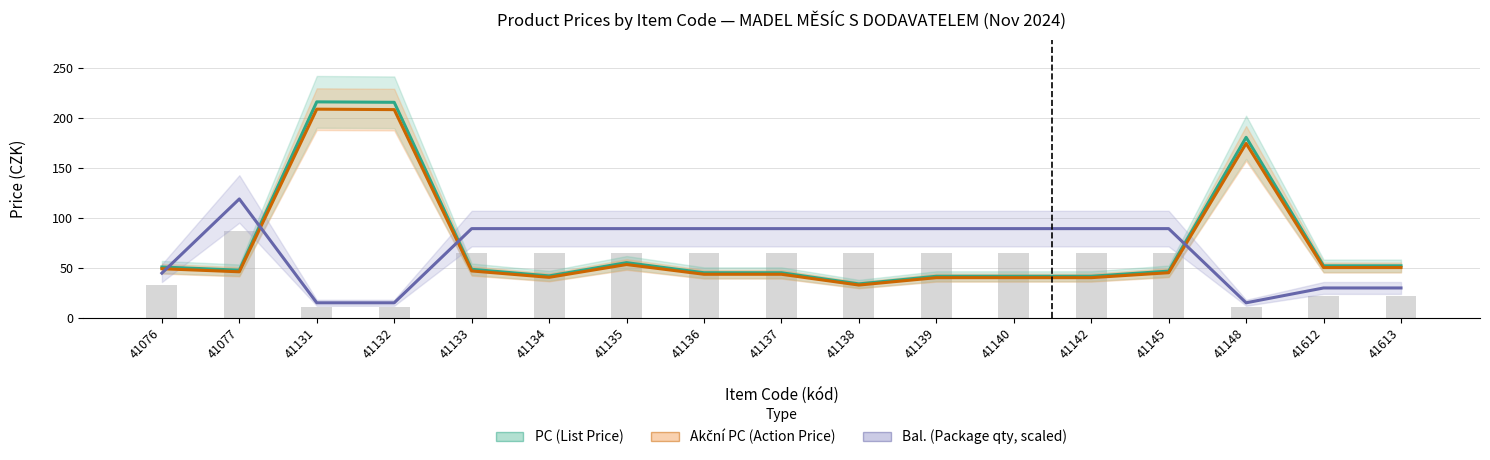

How many values in the PC (List Price) series exceed 47?

9